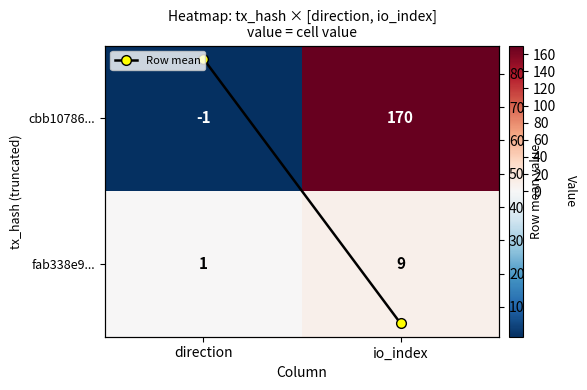

At which category is the sum across all series the highest?

io_index